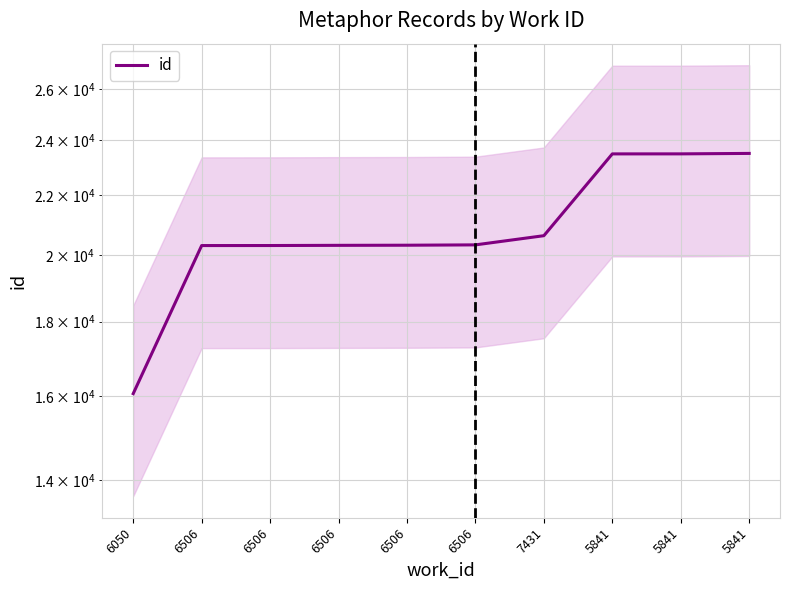

How many categories are shown in the chart?

10